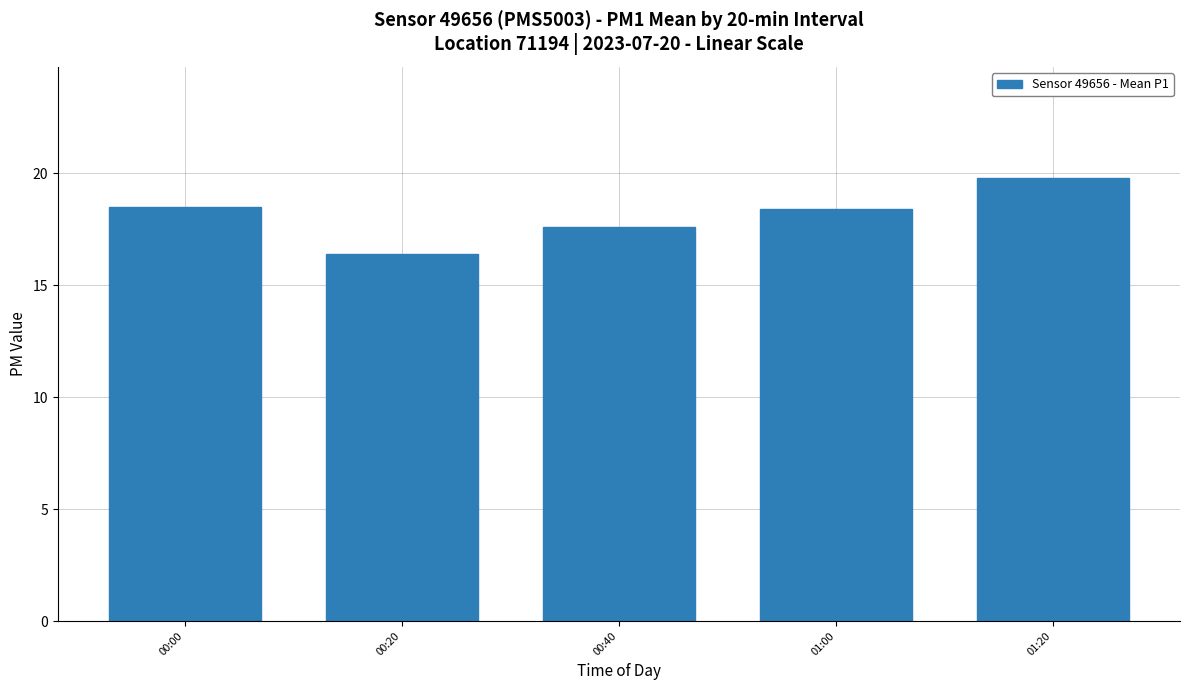

Where does the data first go above 18?

00:00